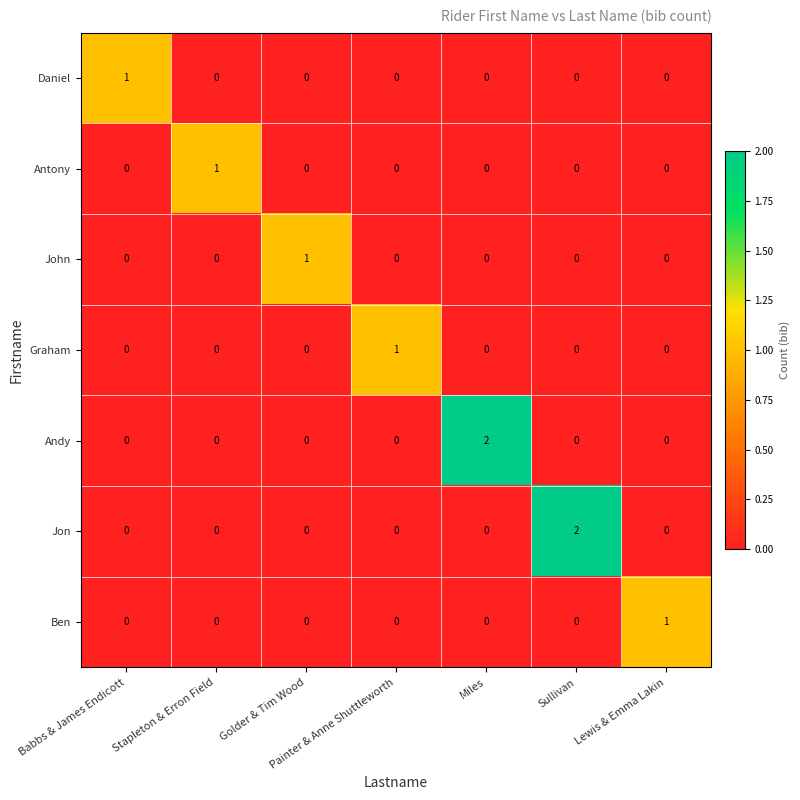

At which label does Andy reach its peak?

Miles